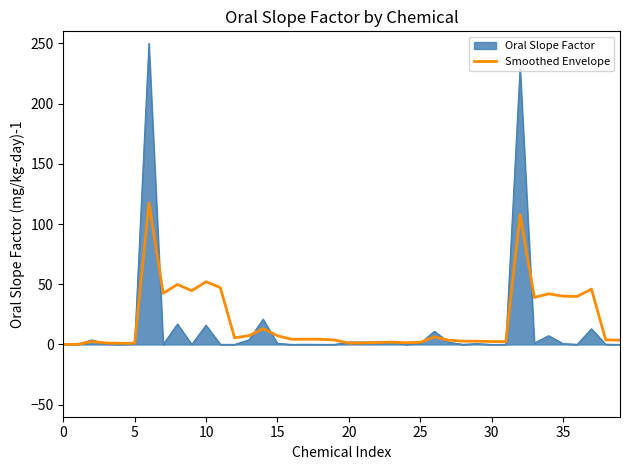

What is the maximum value for Oral Slope Factor?

250.0